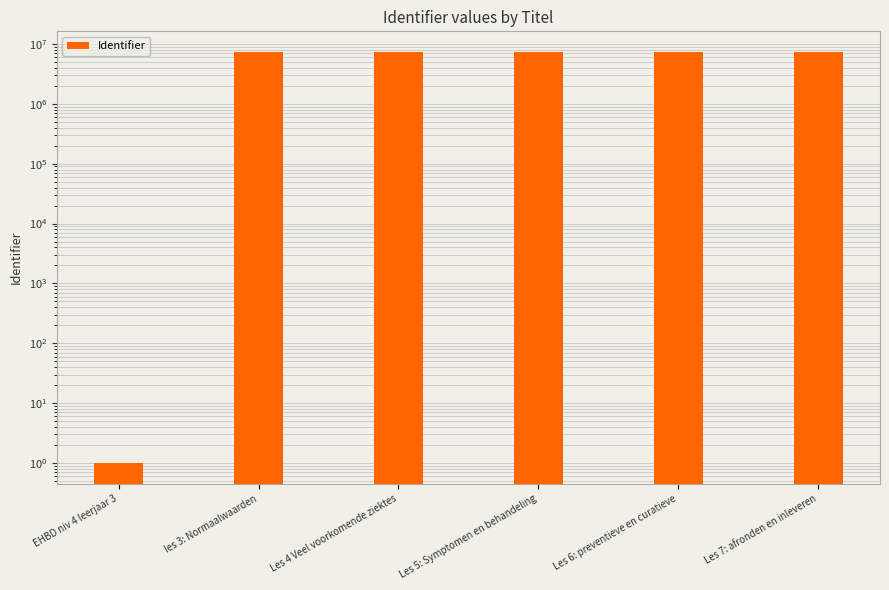

At which label is the value closest to 3684578?

les 3: Normaalwaarden